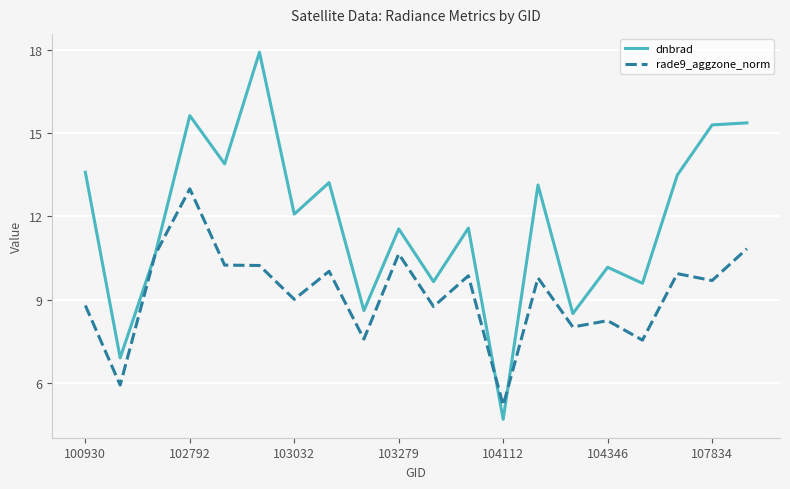

Which series has the largest total across all categories?

dnbrad